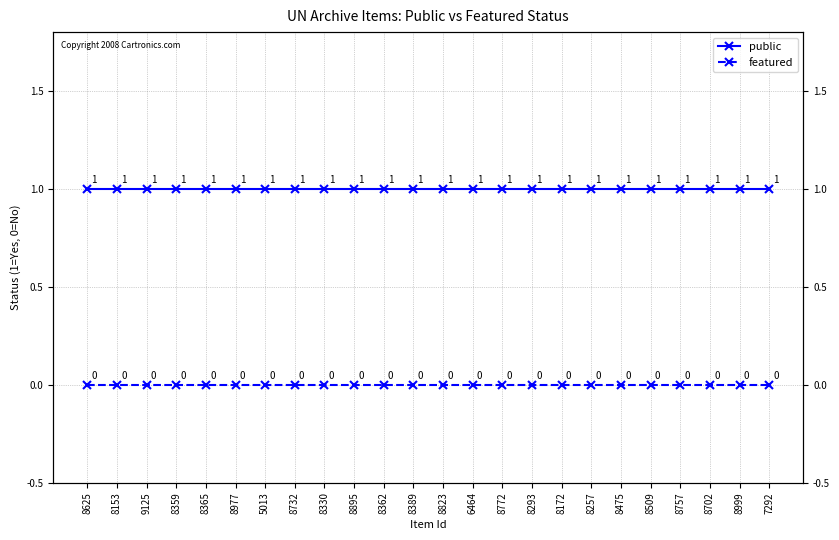

What is the highest value of the public series?

1